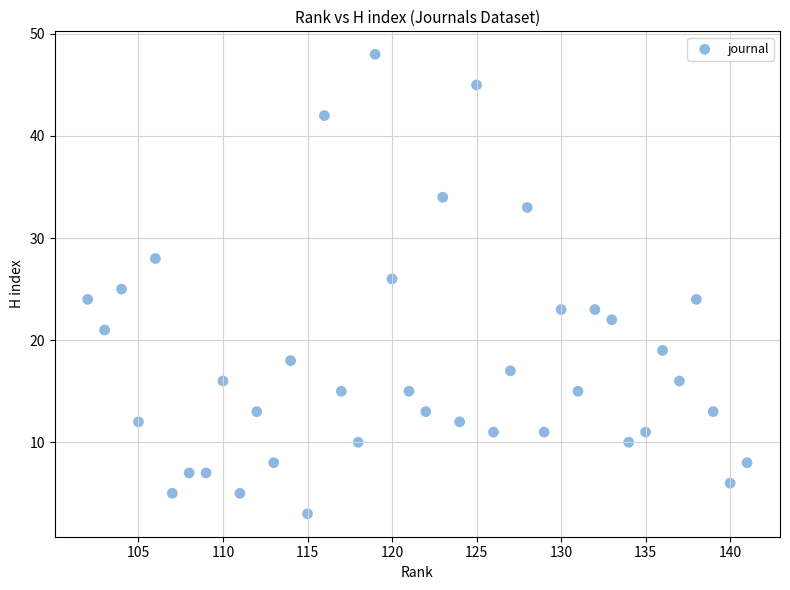

What is the range of Y values (max minus min)?

45